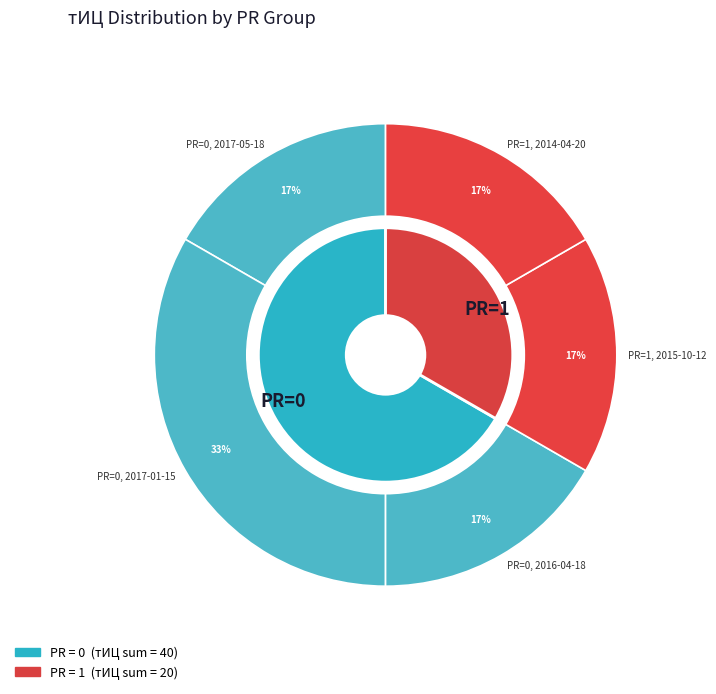

What portion of the pie excludes PR=0, 2017-01-15?

66.7%